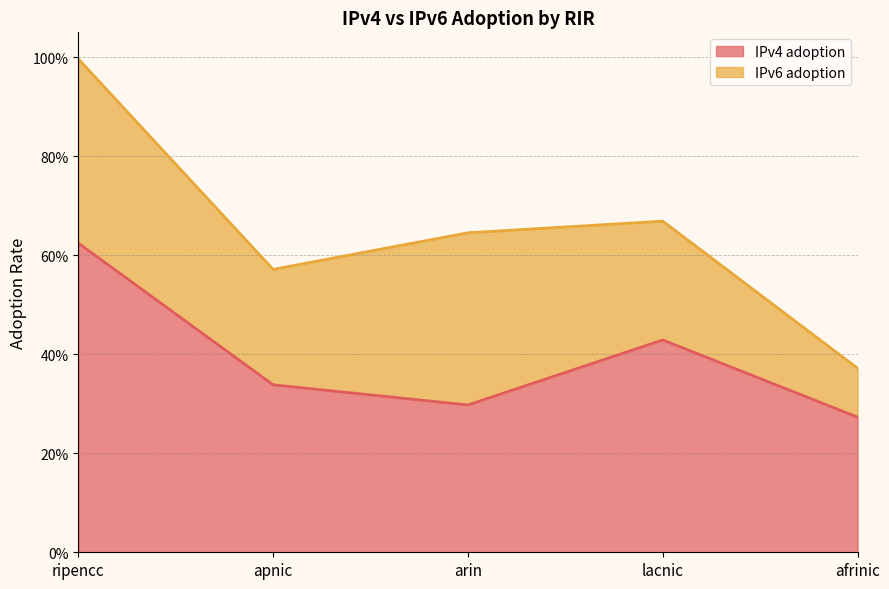

At which label is the value closest to 0?

afrinic